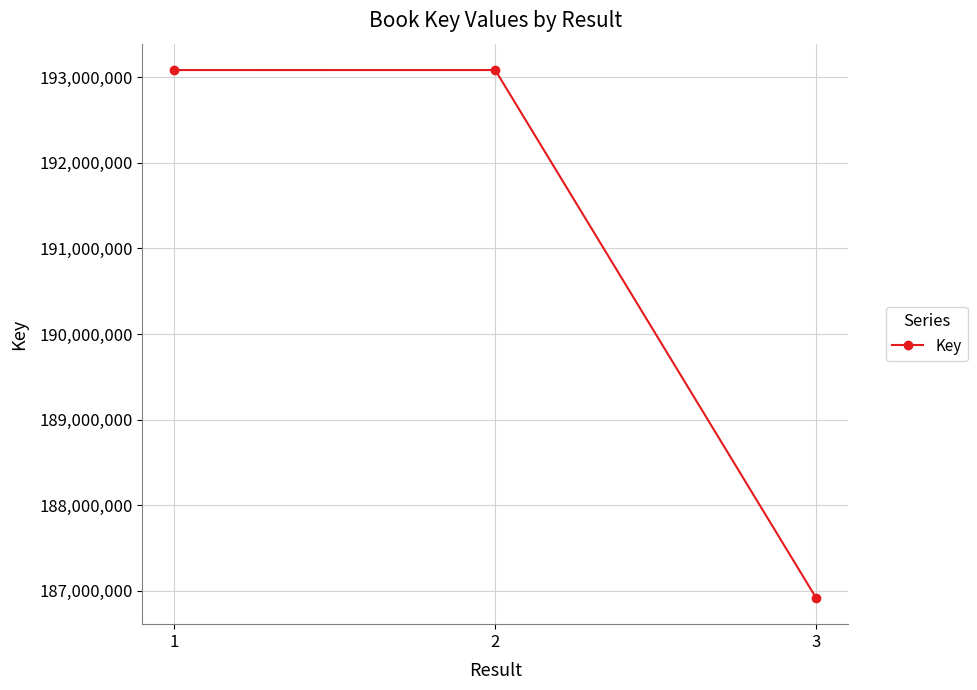

What is the change in value from 1 to 3?

-6167674